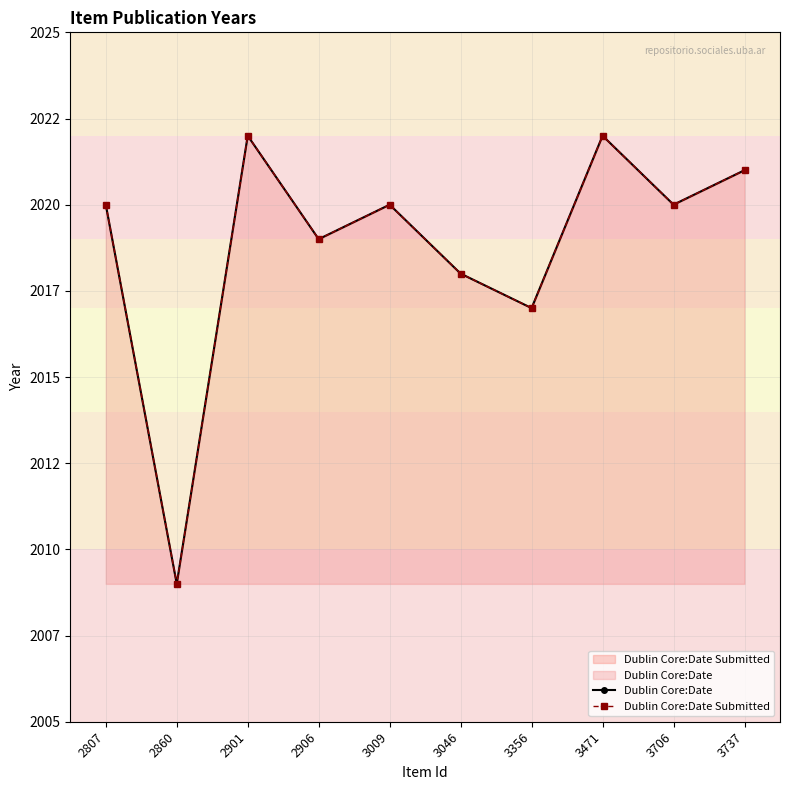

How many values in the Dublin Core:Date Submitted series exceed 2020?

3